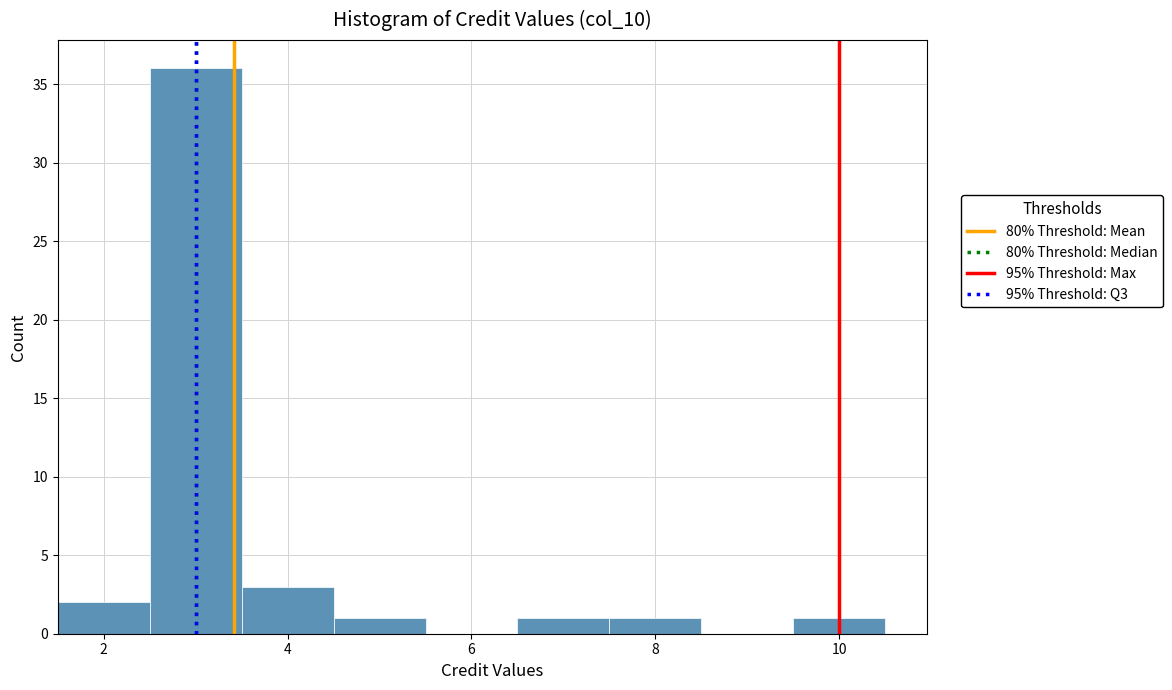

Which range on the x-axis has the tallest bar?

2.5 to 3.5